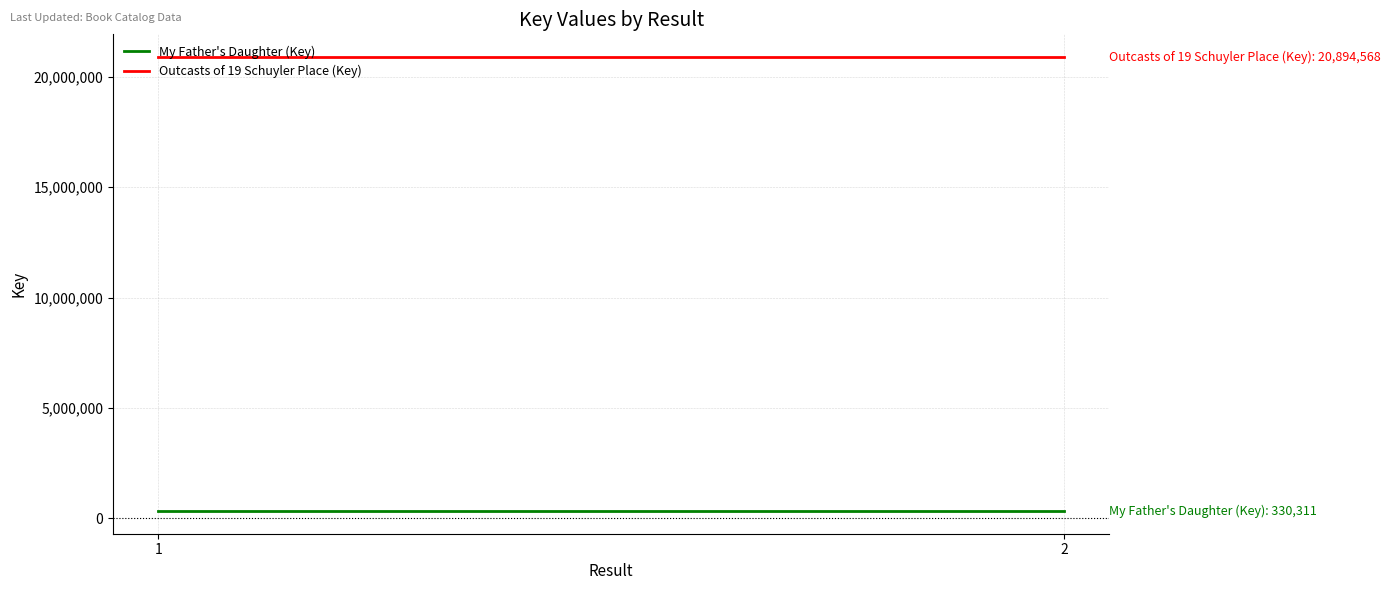

How many data points does each series have?

2